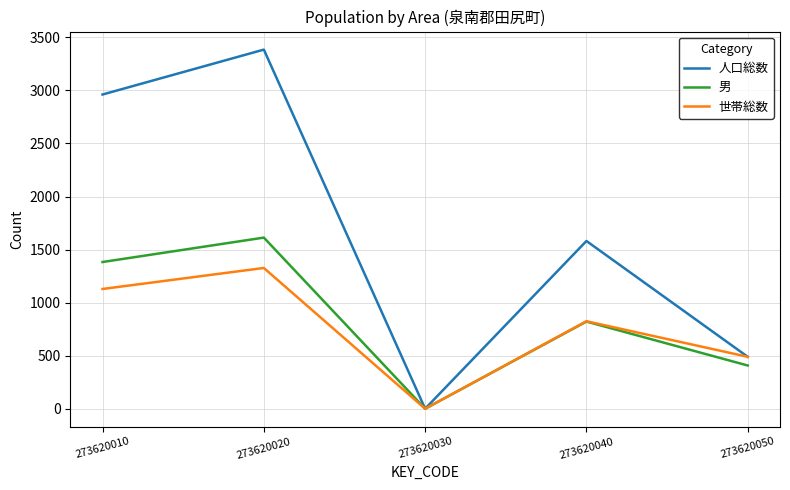

The value of 世帯総数 at 273620050 is 779. True or false?

False